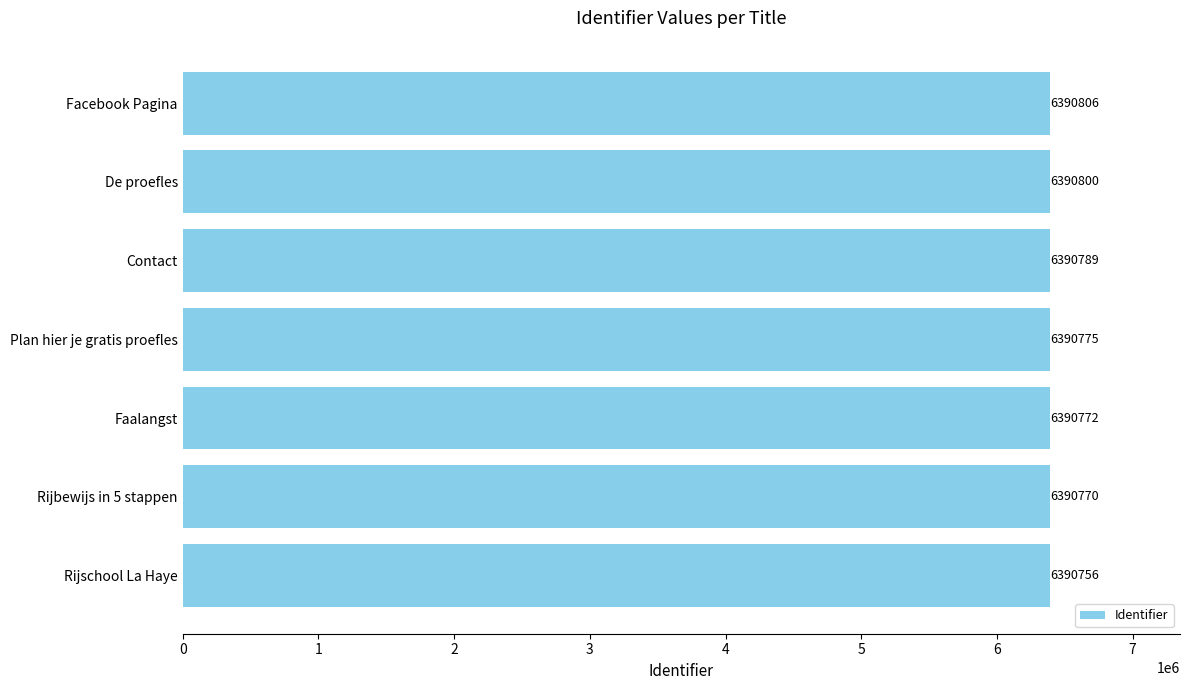

What is the smallest value displayed?

6390756